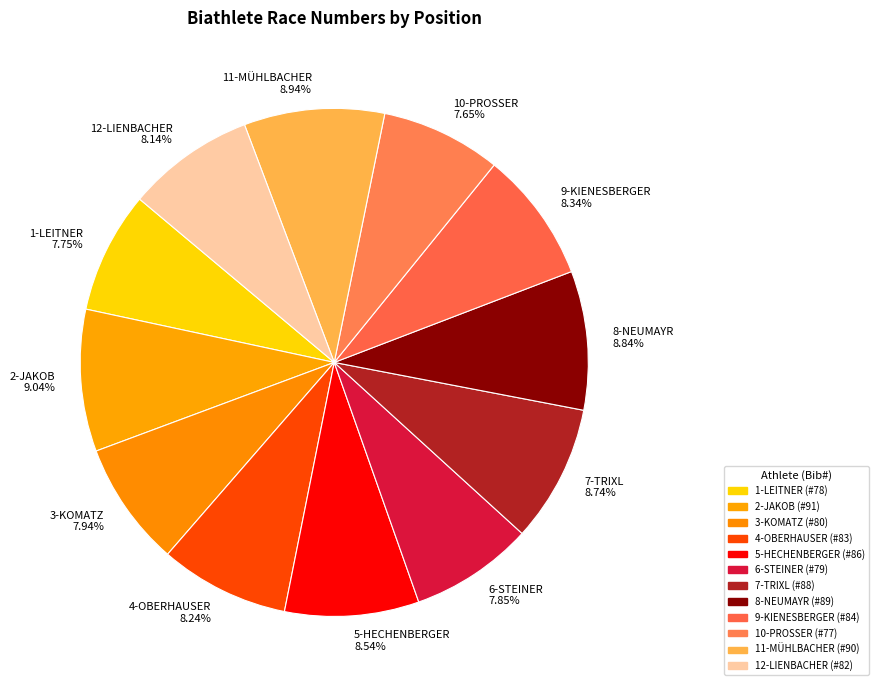

To the nearest percent, what portion does 3-KOMATZ represent?

8%